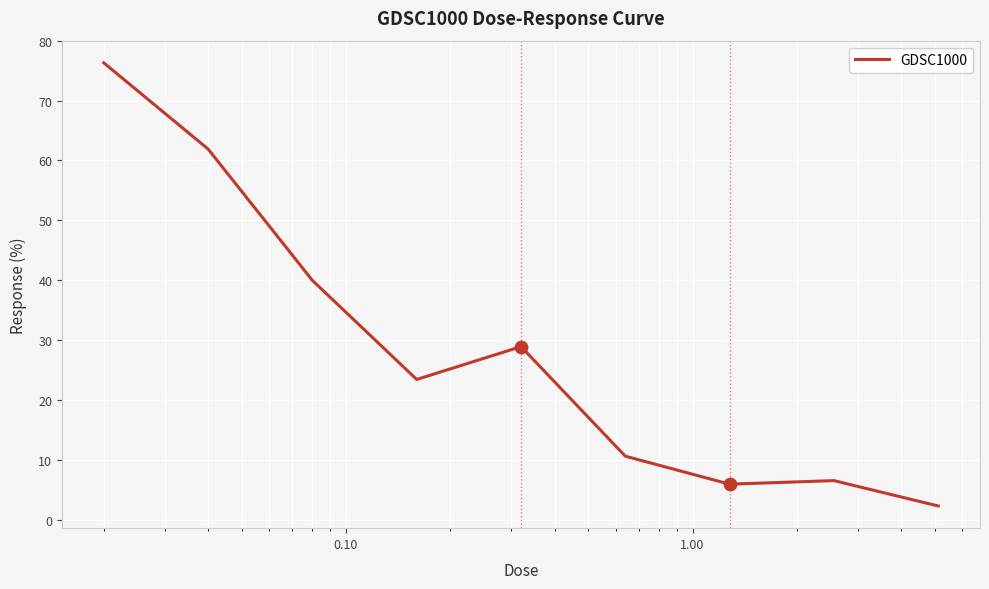

What is the minimum value shown in the chart?

2.3